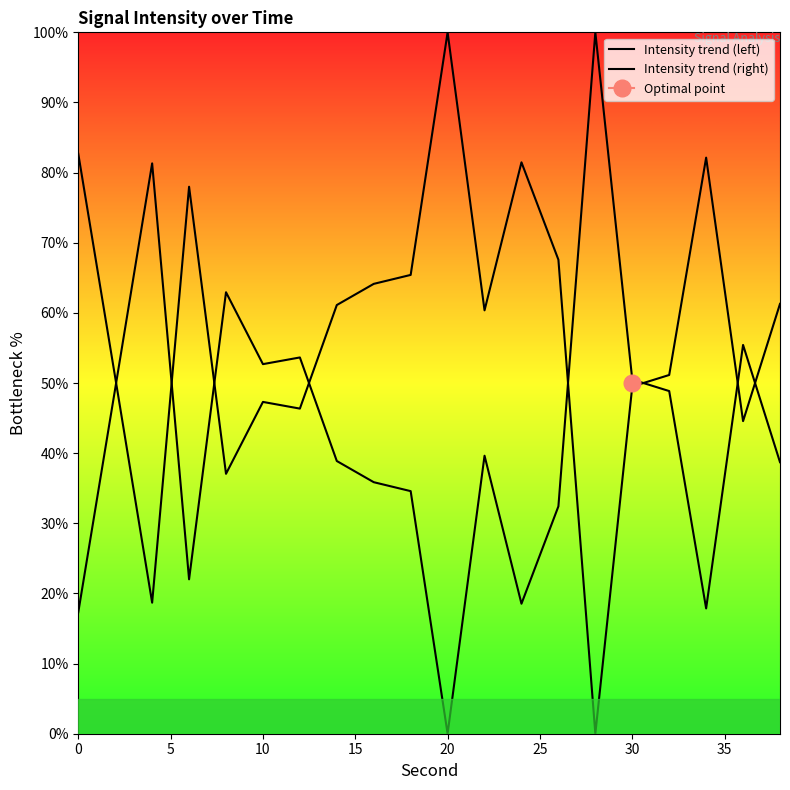

How many distinct data groups are displayed?

2